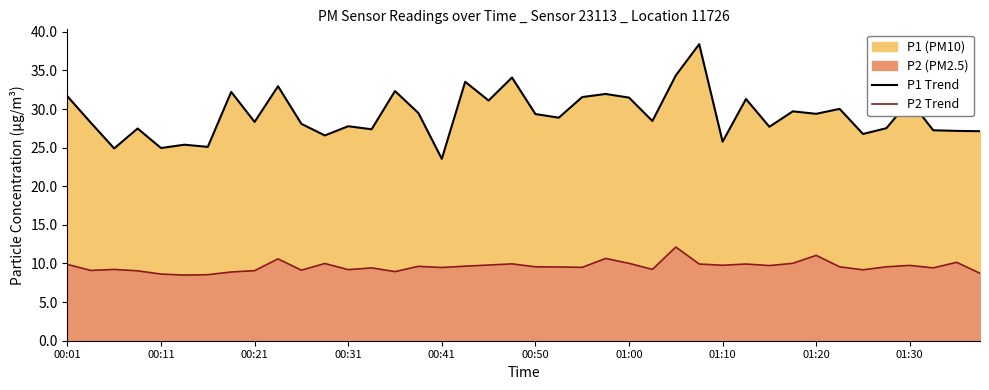

Rank the series by their maximum value, from lowest to highest.

P2 Trend, P1 Trend